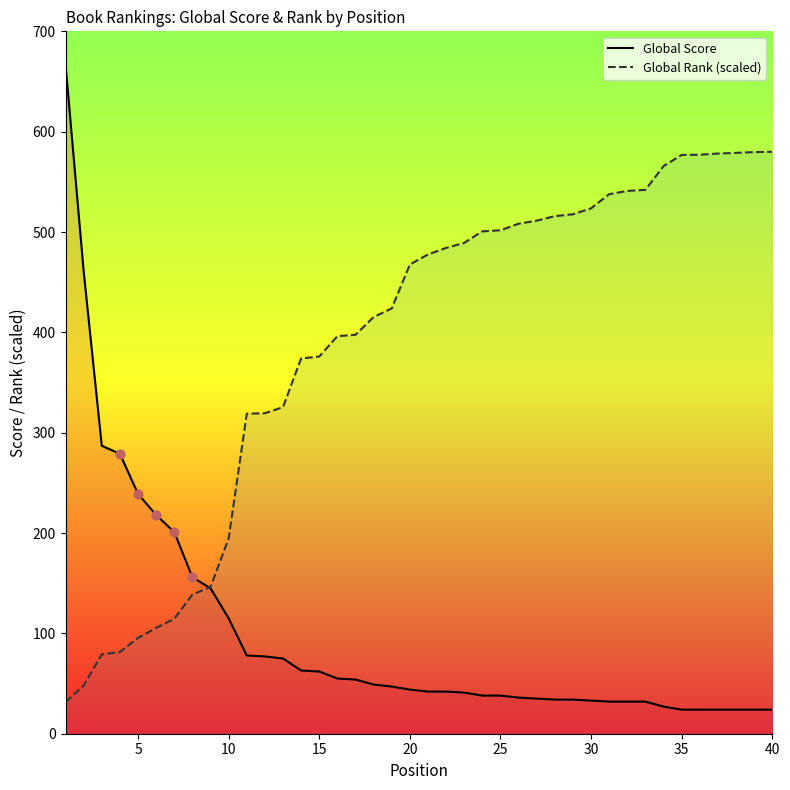

Which series contains the lowest Y value?

Global Score